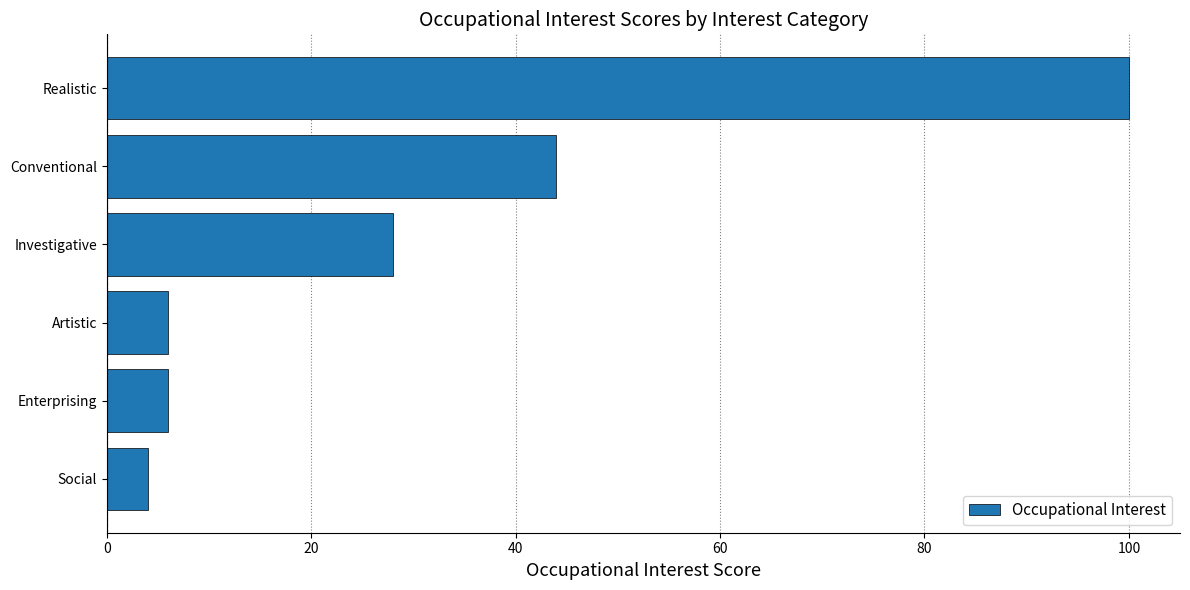

Approximately how many times larger is the value at Investigative compared to Conventional?

0.6